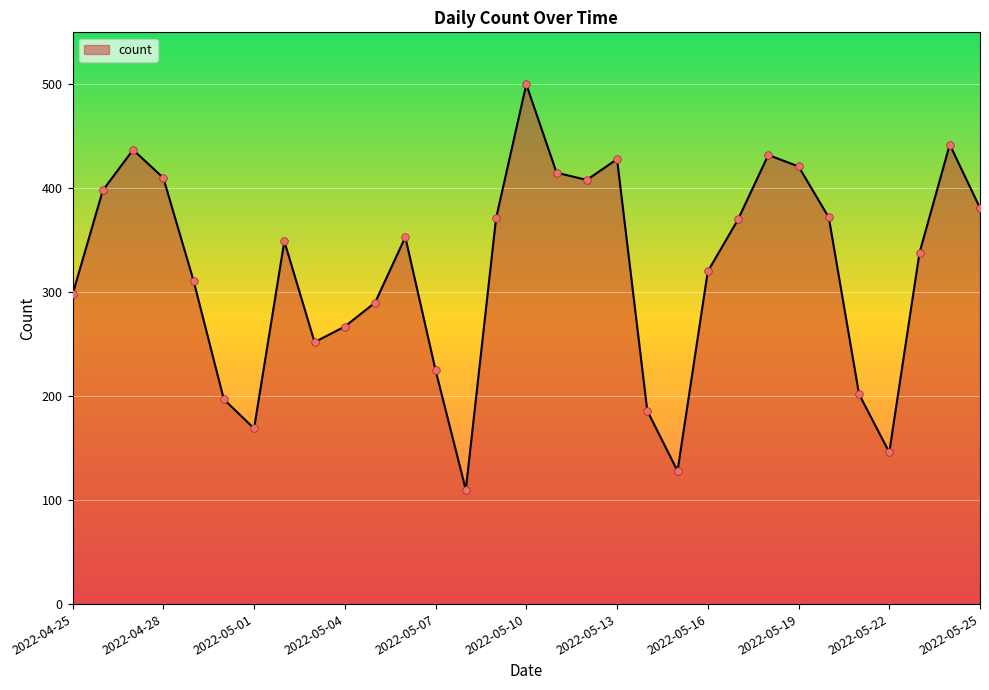

What is the minimum value shown in the chart?

110